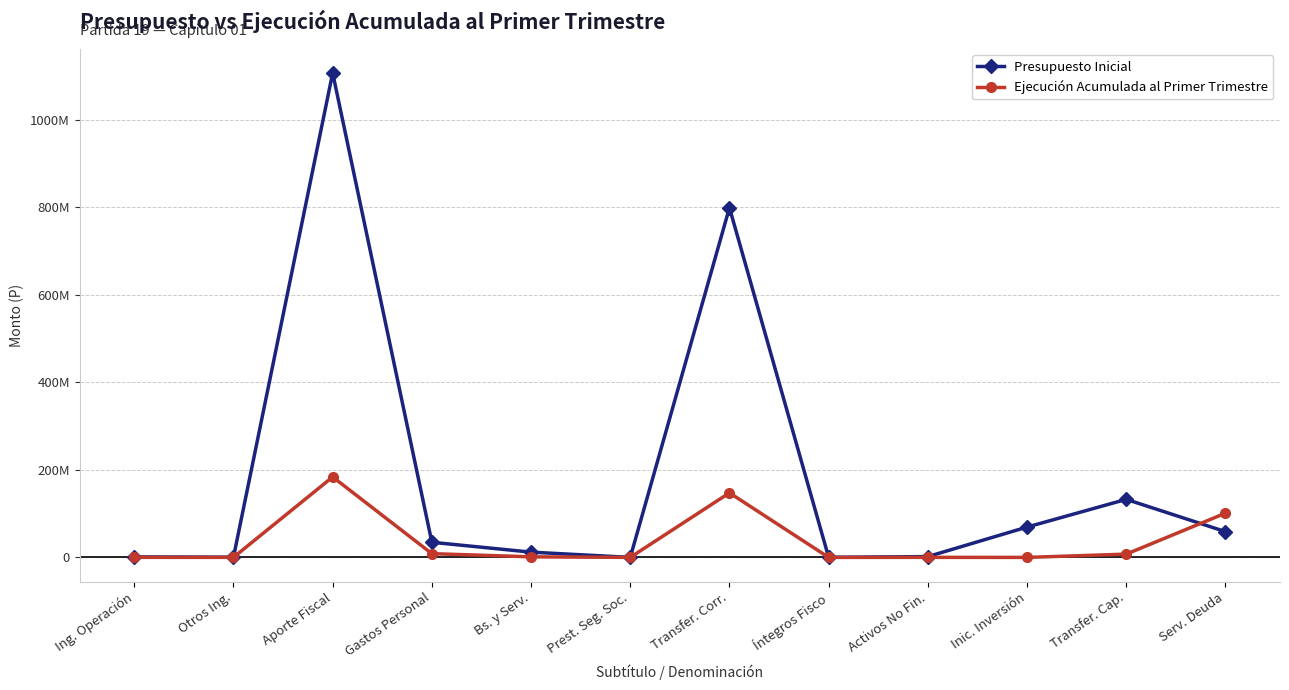

Between Otros Ing. and Activos No Fin., which is larger?

Activos No Fin.